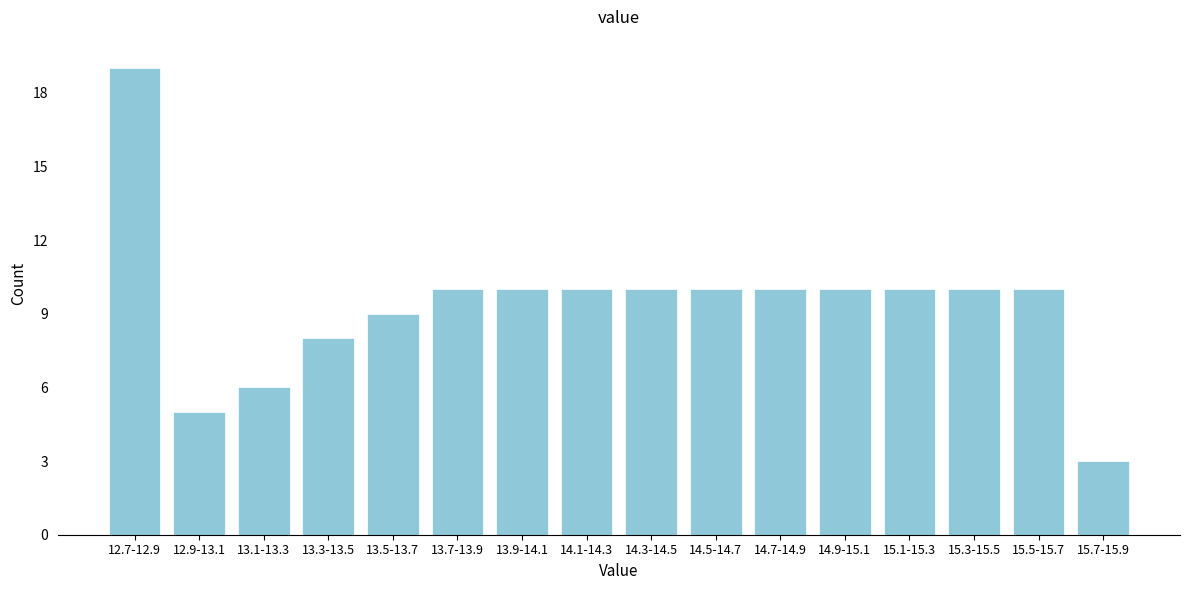

Reading left to right, list all the values displayed in this chart.

12.7-12.9=19	12.9-13.1=5	13.1-13.3=6	13.3-13.5=8	13.5-13.7=9	13.7-13.9=10	13.9-14.1=10	14.1-14.3=10	14.3-14.5=10	14.5-14.7=10	14.7-14.9=10	14.9-15.1=10	15.1-15.3=10	15.3-15.5=10	15.5-15.7=10	15.7-15.9=3